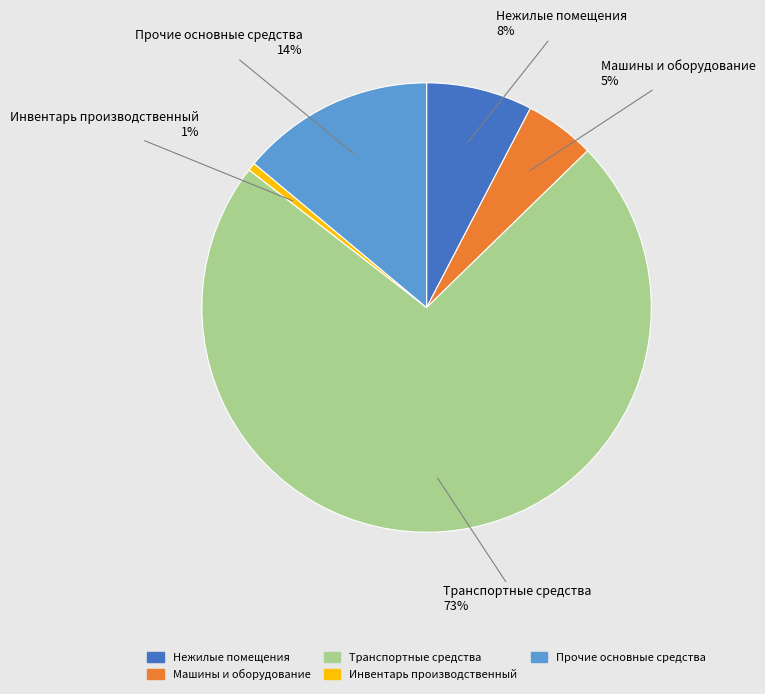

Is the sum of Машины и оборудование and Инвентарь производственный greater than half?

No